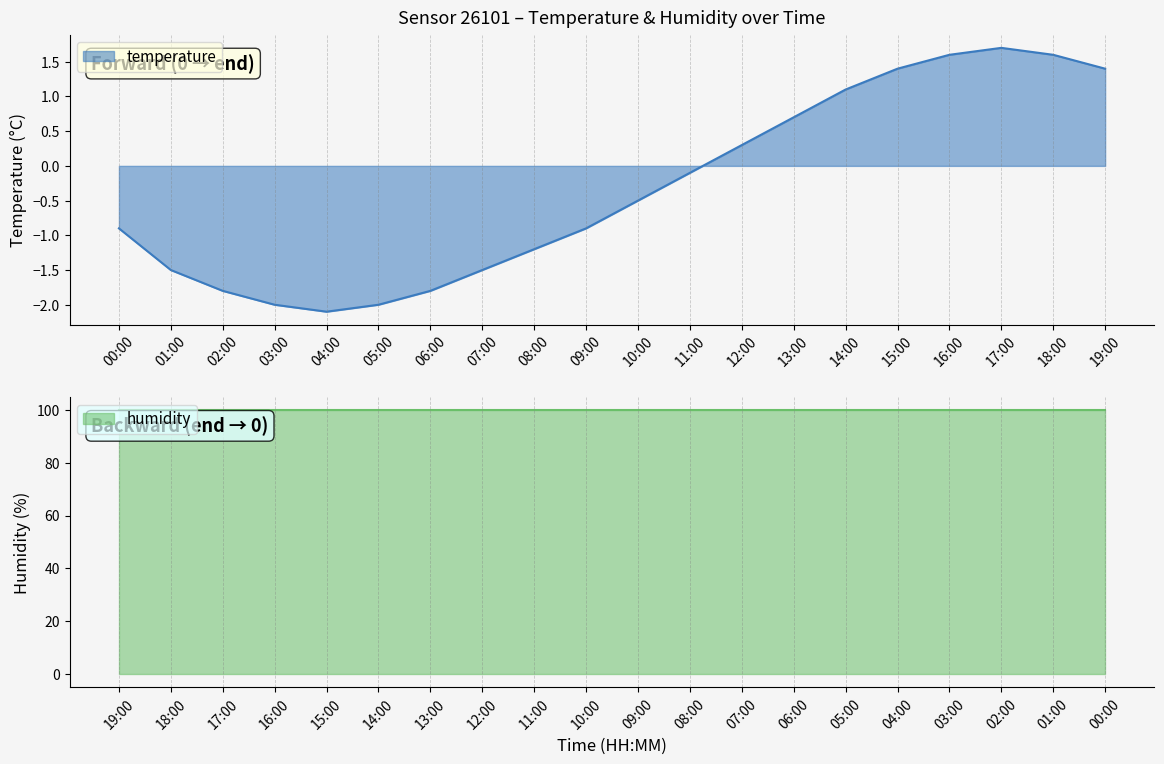

Is it true that the value at 17:00 is 0.6?

False